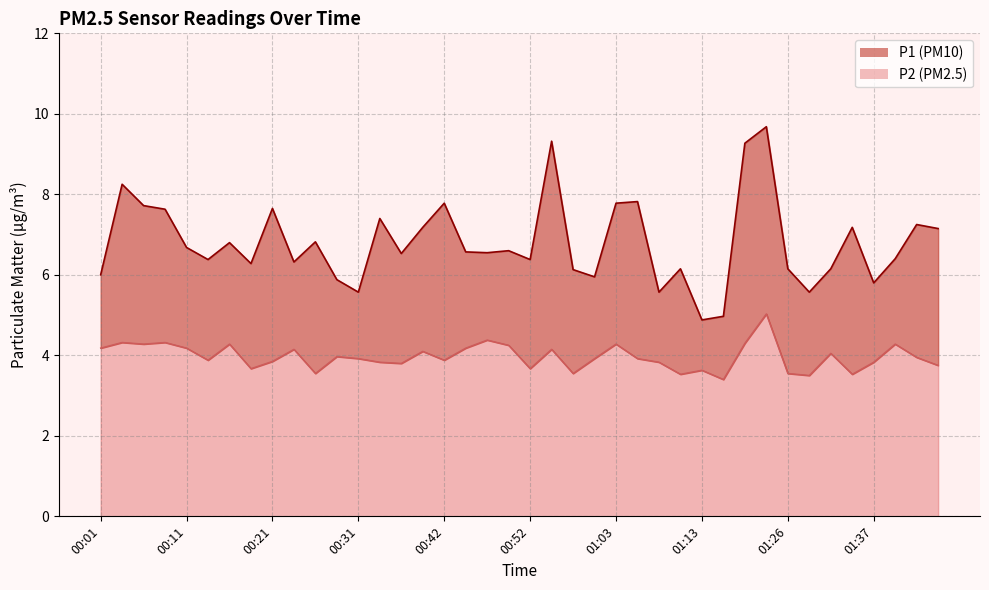

What is the lowest value of the P2 series?

3.4